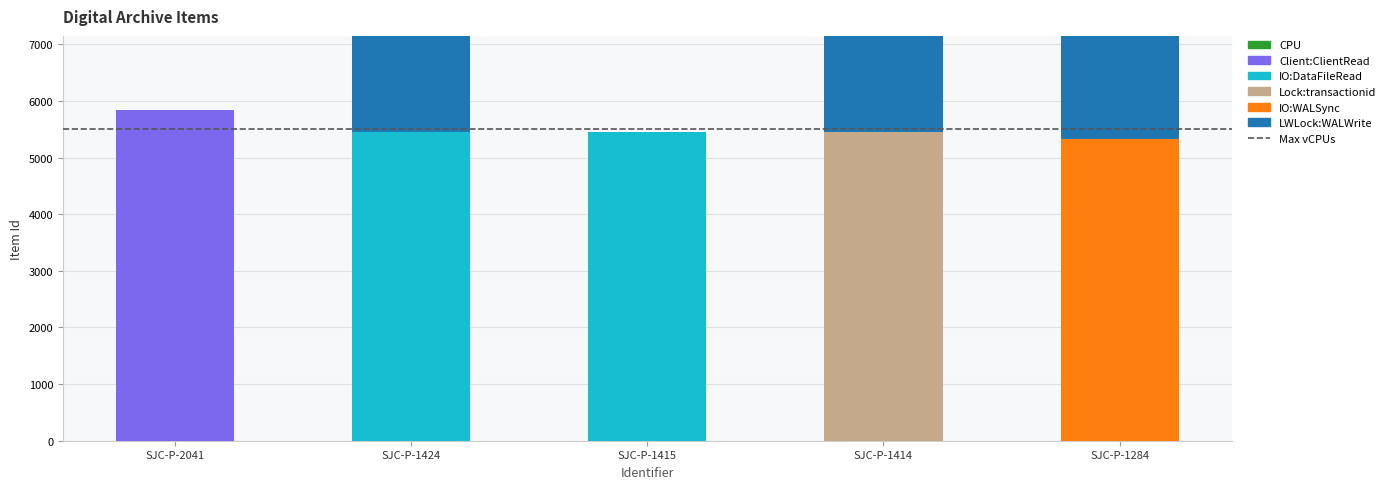

How many values in the IO:WALSync series exceed 0?

1